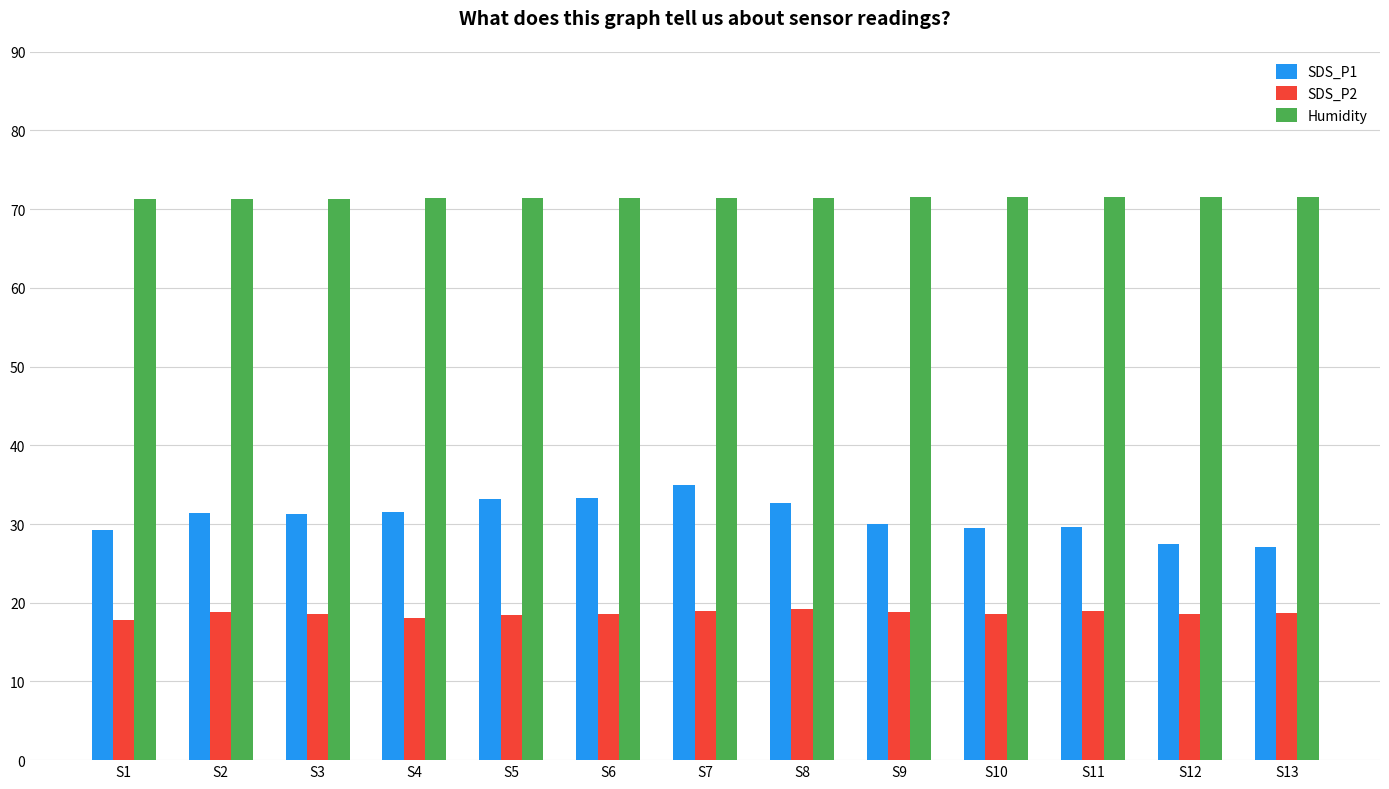

The value of SDS_P2 at S12 is 18.5. True or false?

True